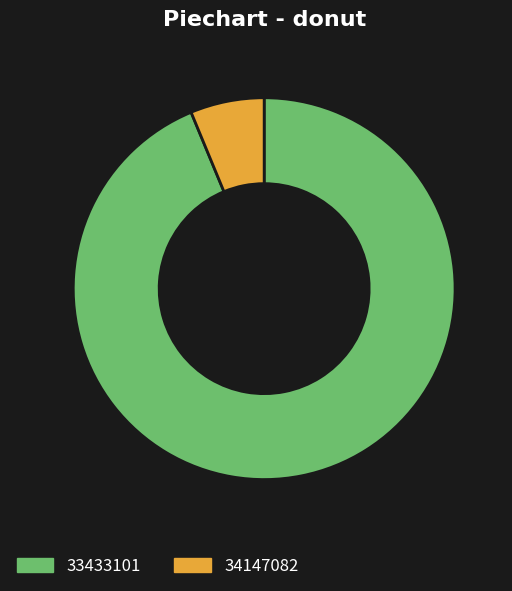

Which has a higher value, 34147082 or 33433101?

33433101